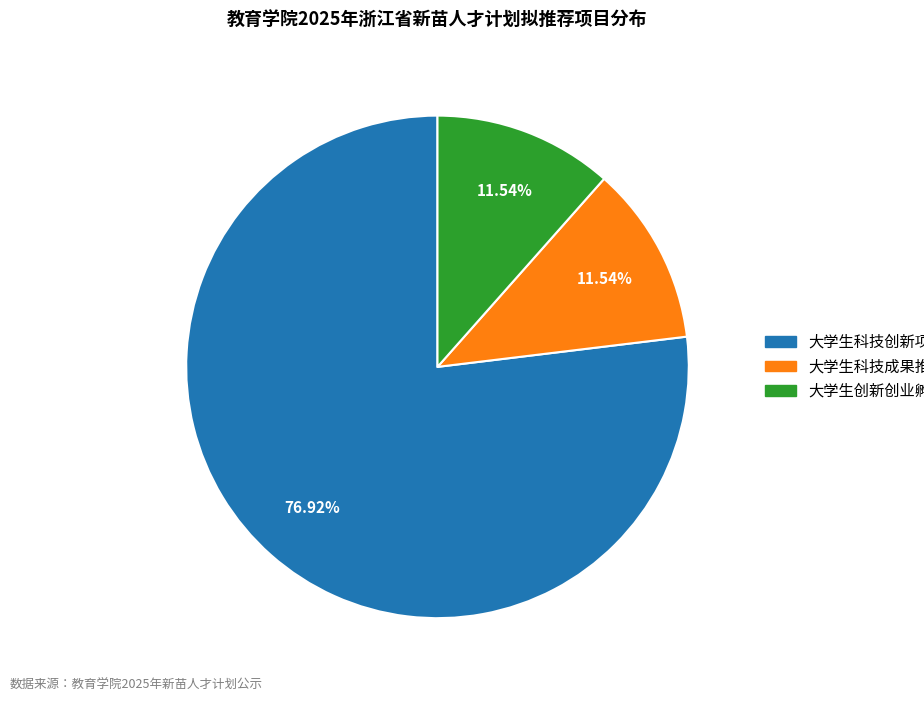

To the nearest percent, what percentage of the pie is 大学生科技创新项目?

77%